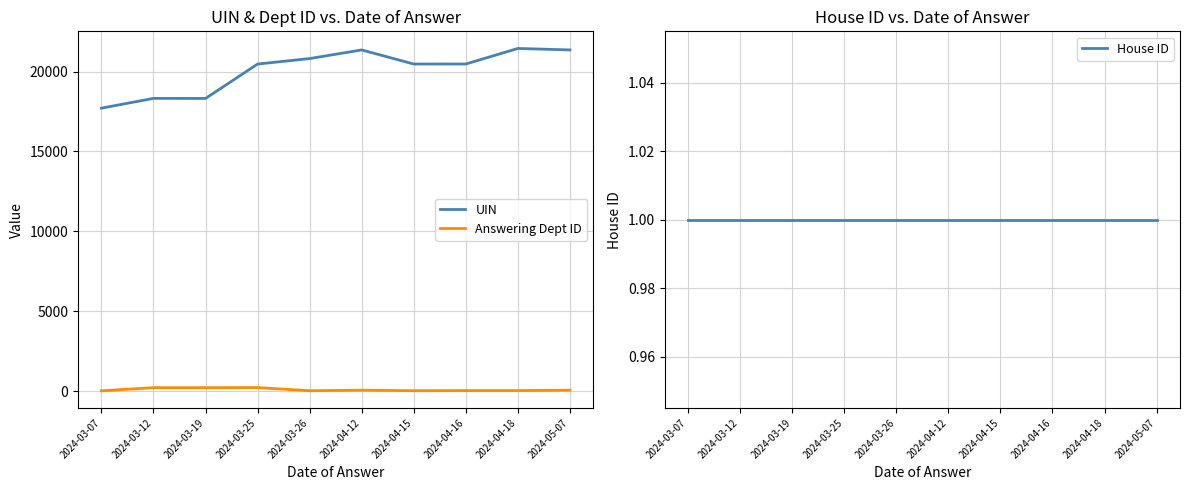

What is the sum of all Answering Dept ID values?

861